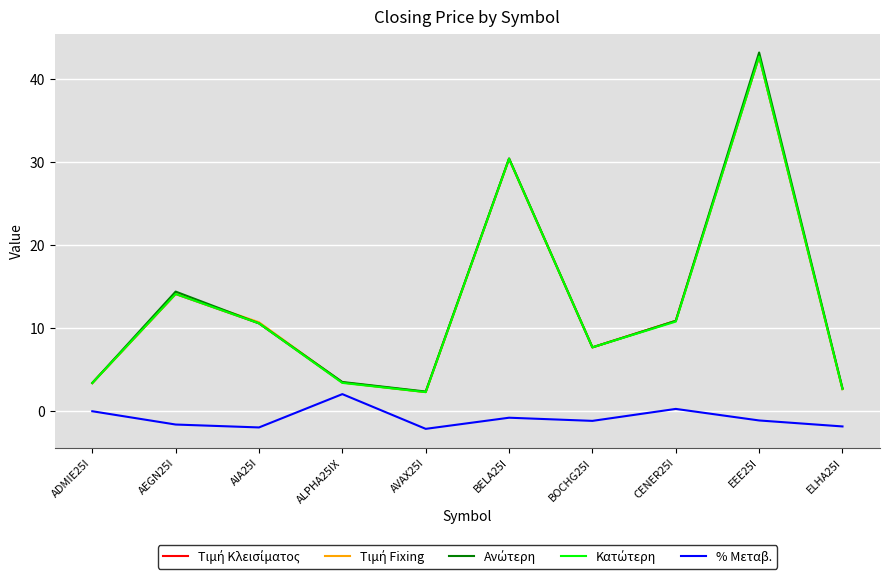

Which category has the highest value across all series?

EEE25I